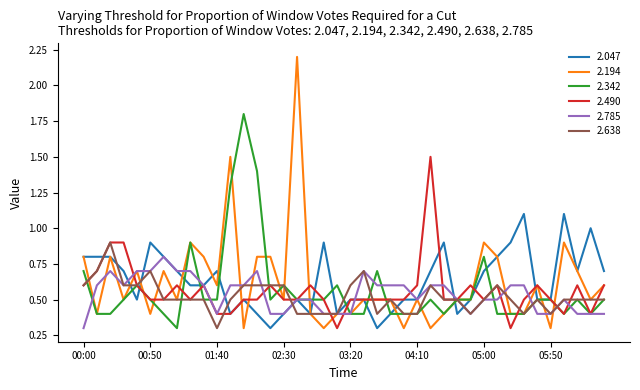

What is the lowest value of the 2.785 series?

0.3